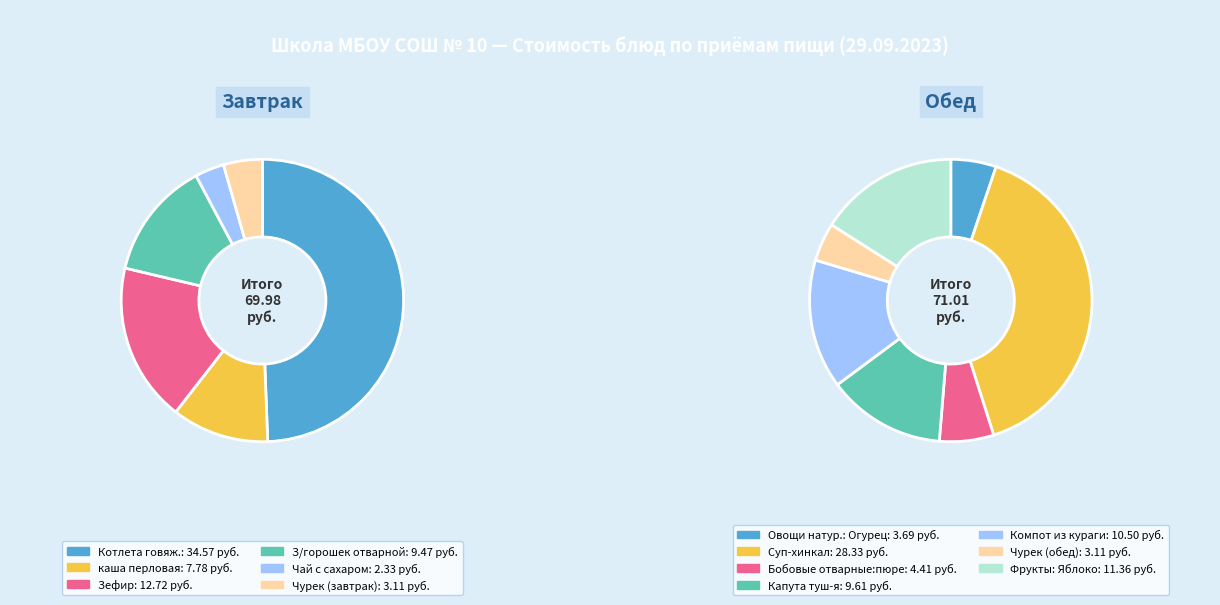

Is каша перловая the majority of the pie?

No